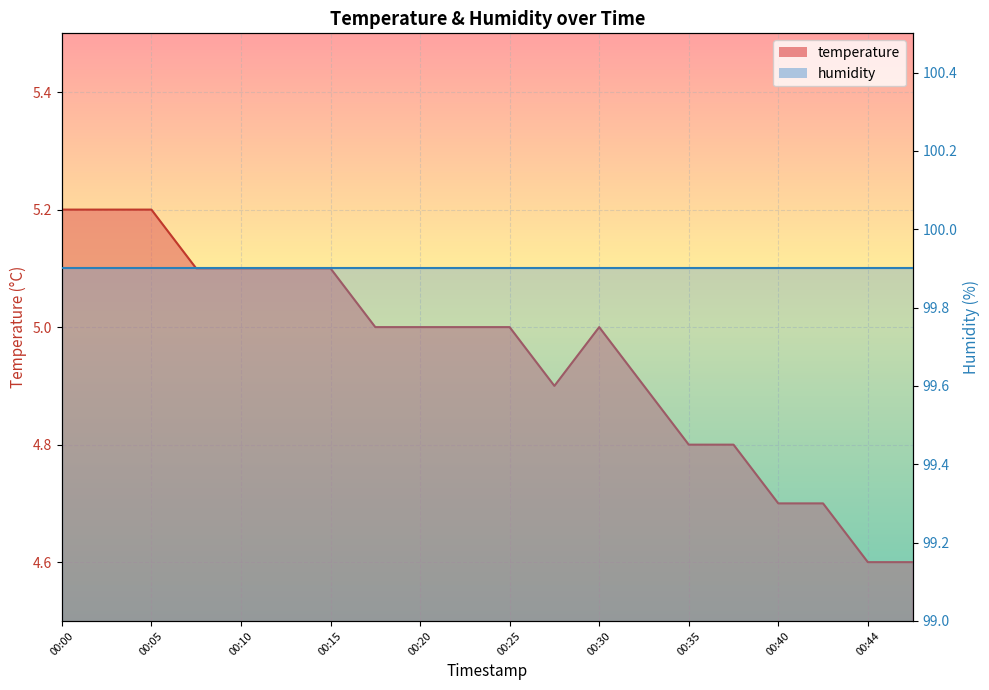

The value at 00:27 is 1.4. True or false?

False